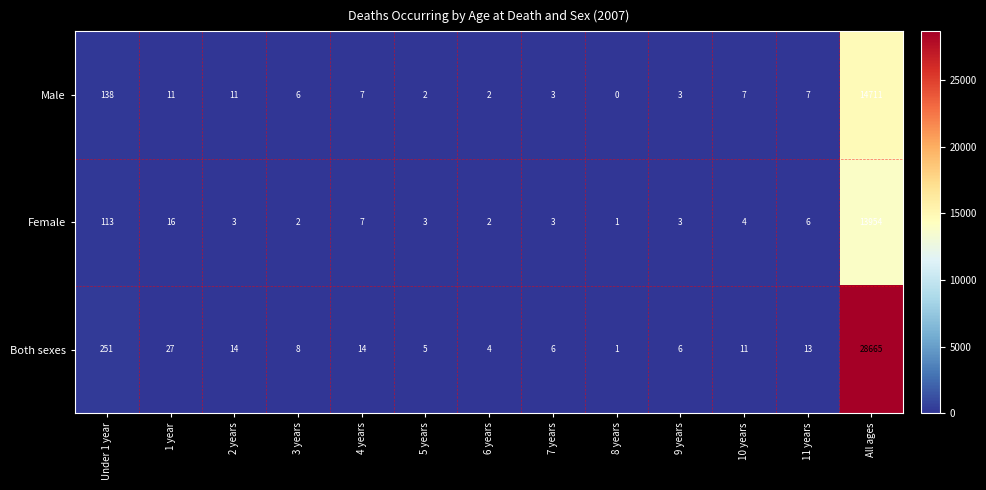

How many values in the Female series are below 3?

3